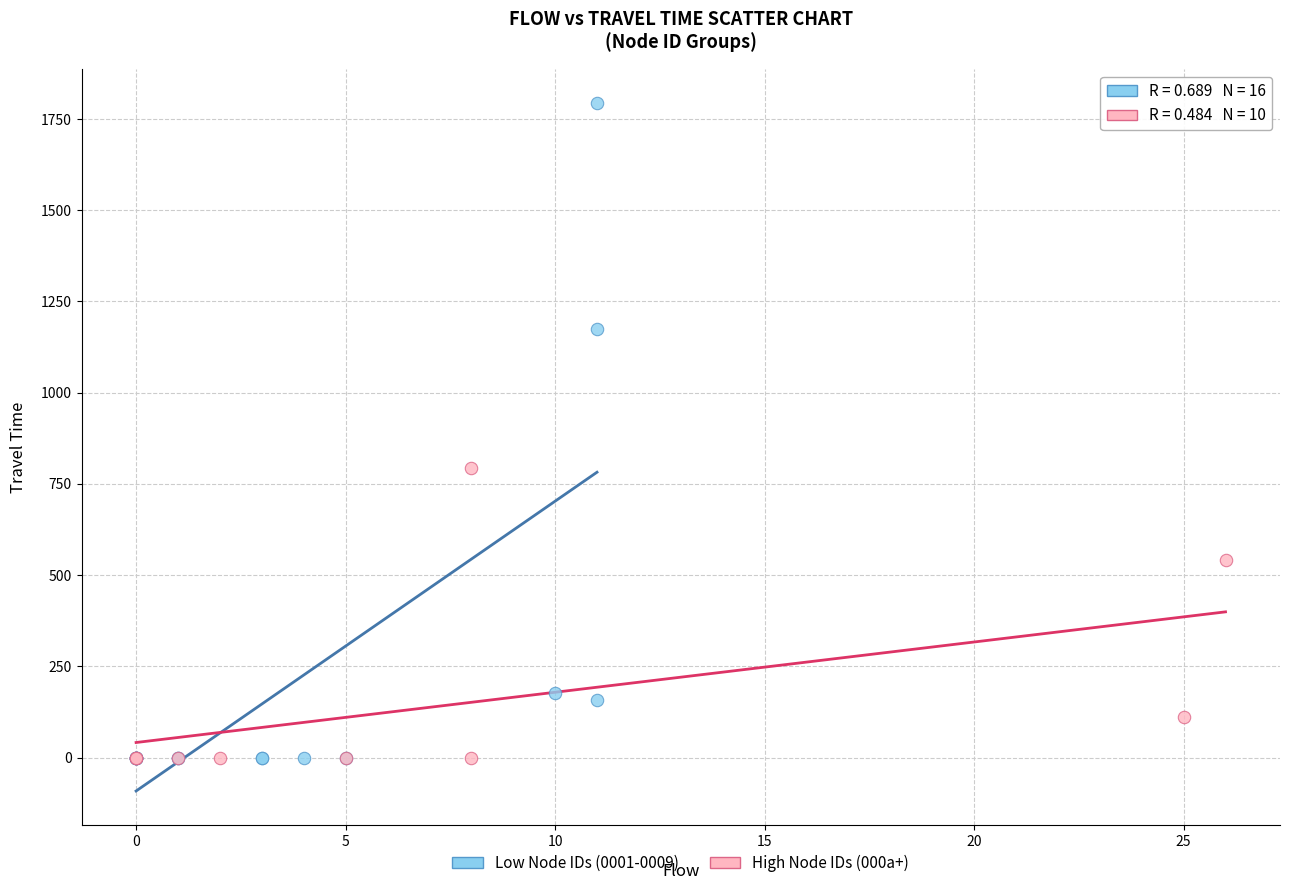

What are all the series names shown in the legend?

Low Node IDs (0001-0009), High Node IDs (000a+)